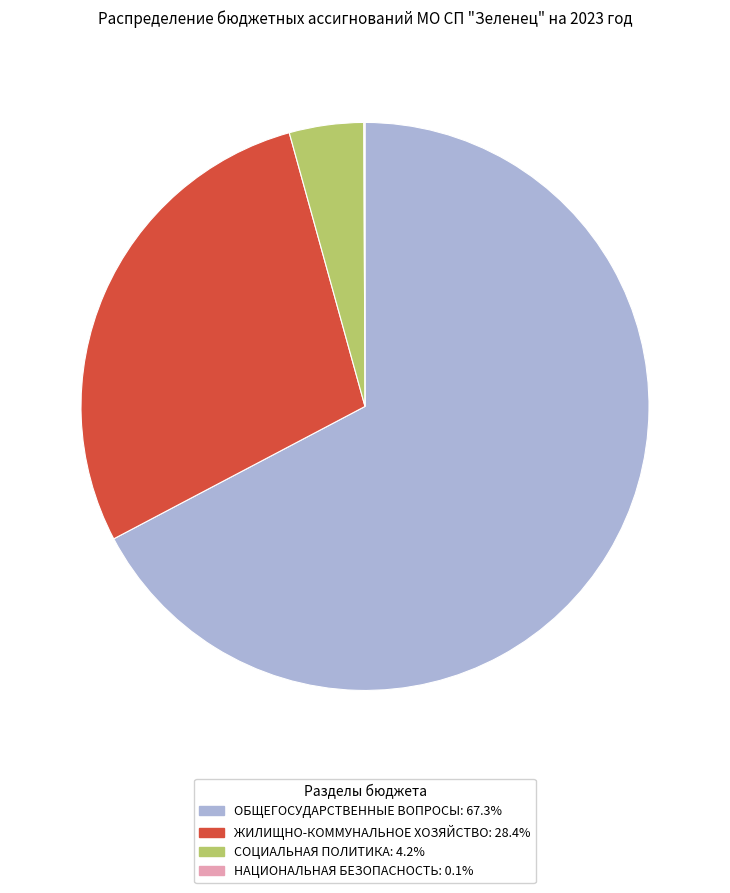

Does any single category account for the majority?

Yes